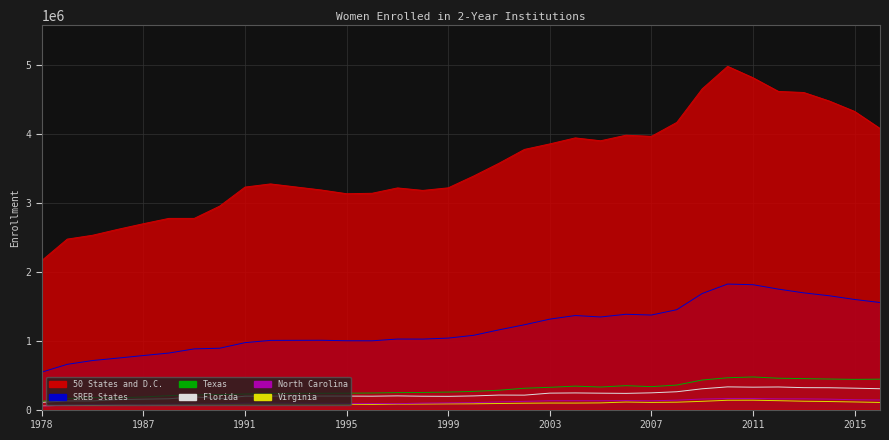

What is the difference between the highest and lowest values at 2007?

3861863